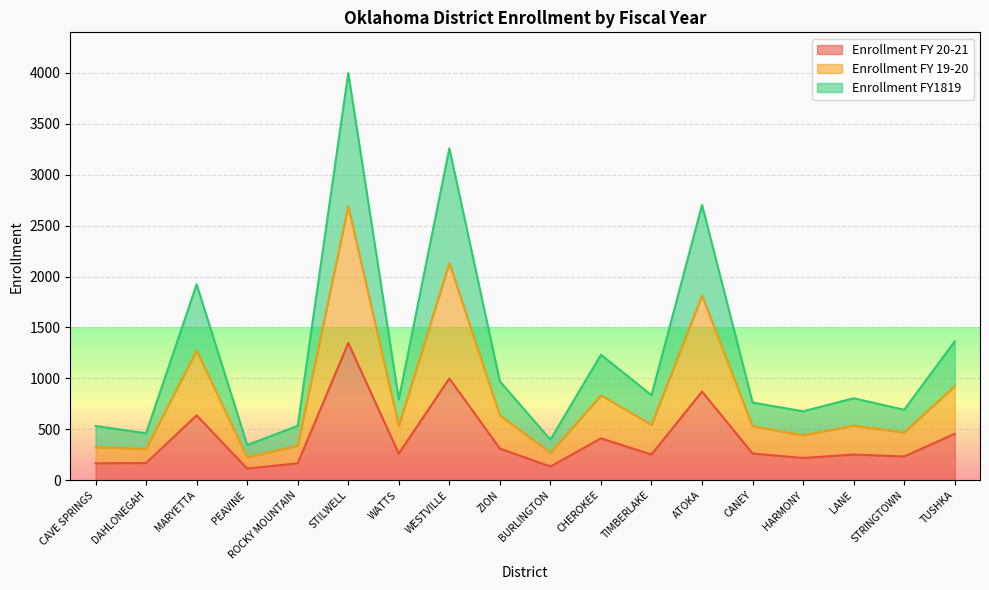

At which category is the sum across all series the highest?

STILWELL